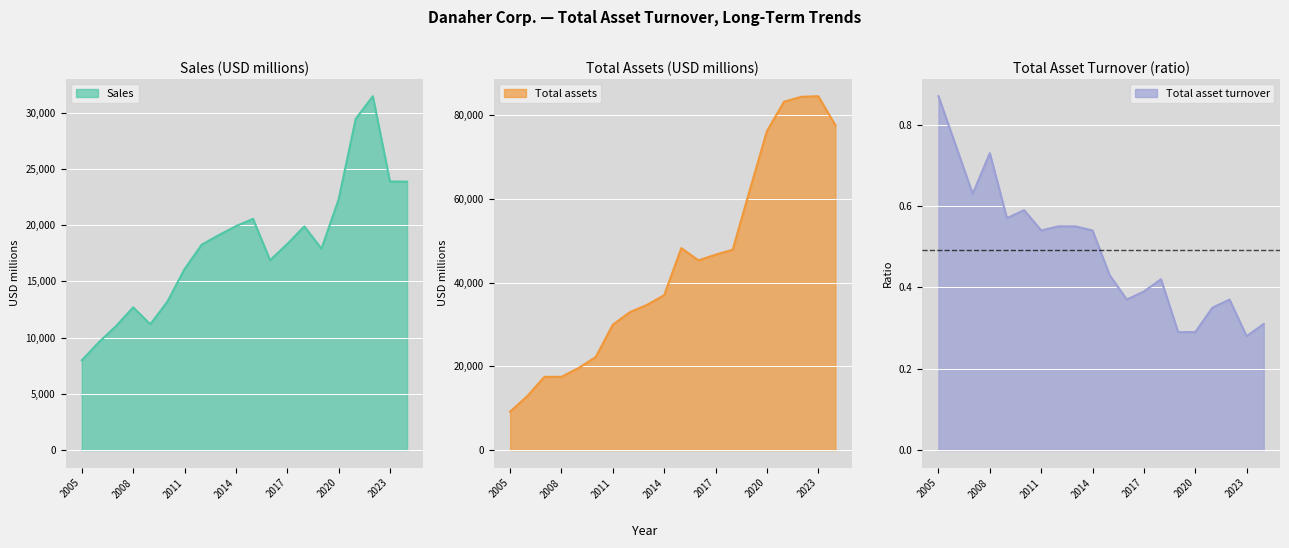

Rank the series at 2016 from lowest to highest value.

Total asset turnover, Sales, Total assets